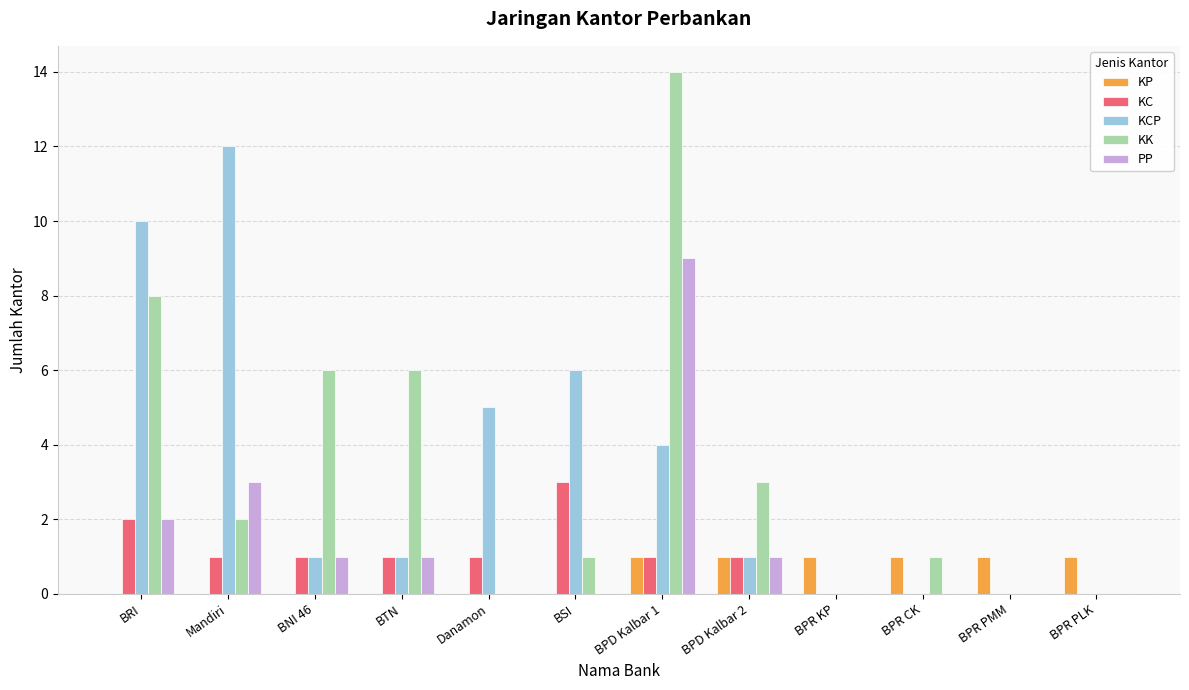

Reading left to right, what are all the values shown in this chart?

KP: 0	0	0	0	0	0	1	1	1	1	1	1
KC: 2	1	1	1	1	3	1	1	0	0	0	0
KCP: 10	12	1	1	5	6	4	1	0	0	0	0
KK: 8	2	6	6	0	1	14	3	0	1	0	0
PP: 2	3	1	1	0	0	9	1	0	0	0	0